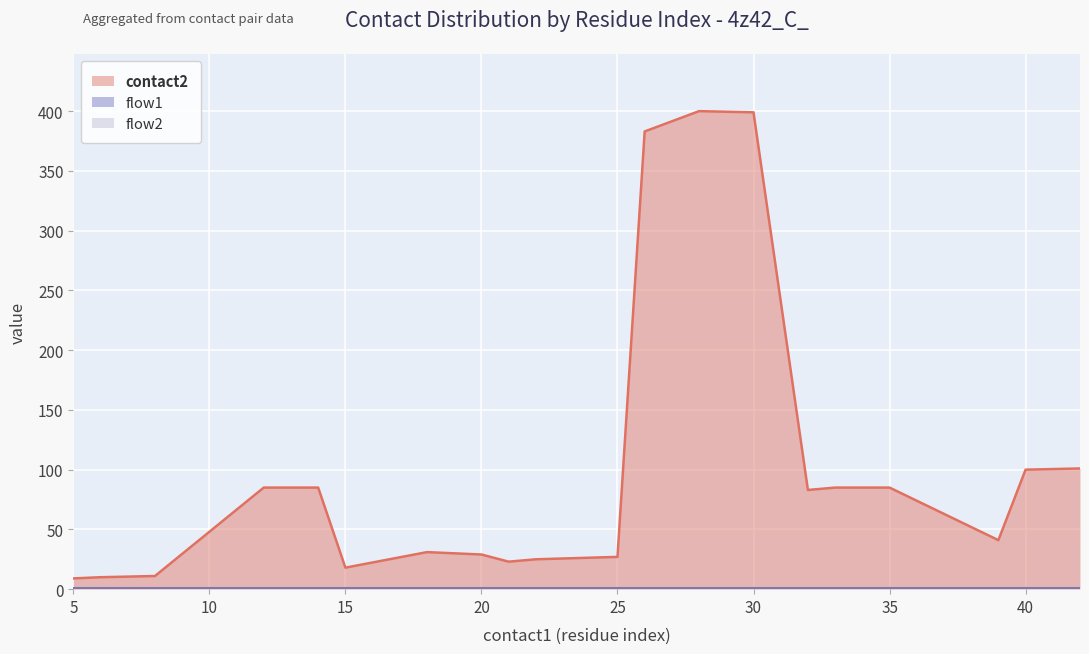

Is the value of flow2 at 21 greater than the value of flow1 at 25?

No